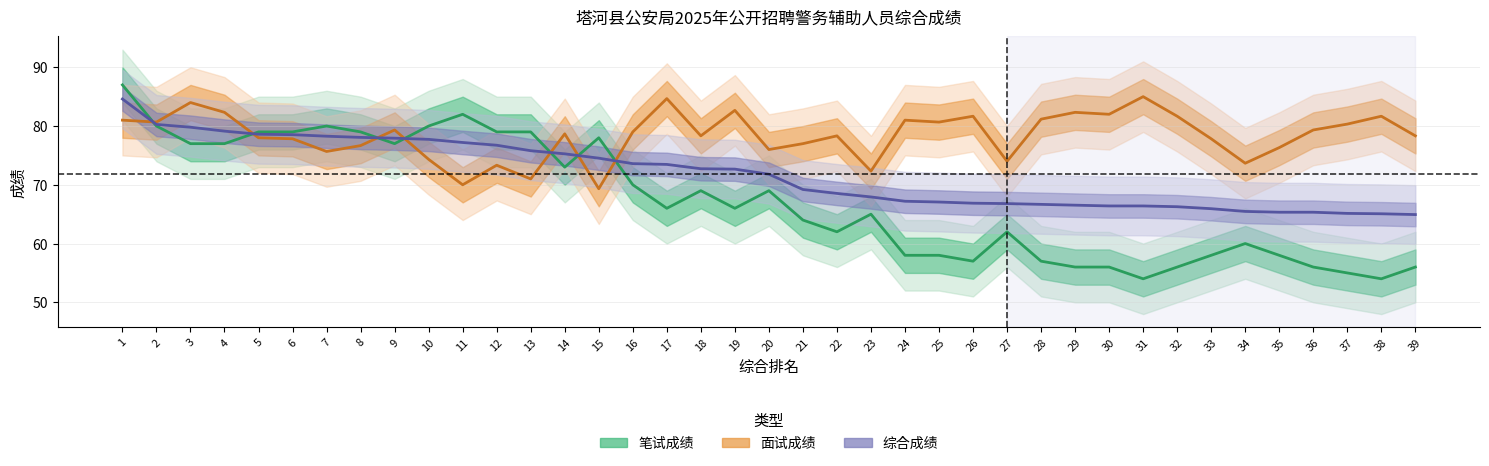

List the series in order of their peak value, lowest first.

综合成绩, 面试成绩, 笔试成绩